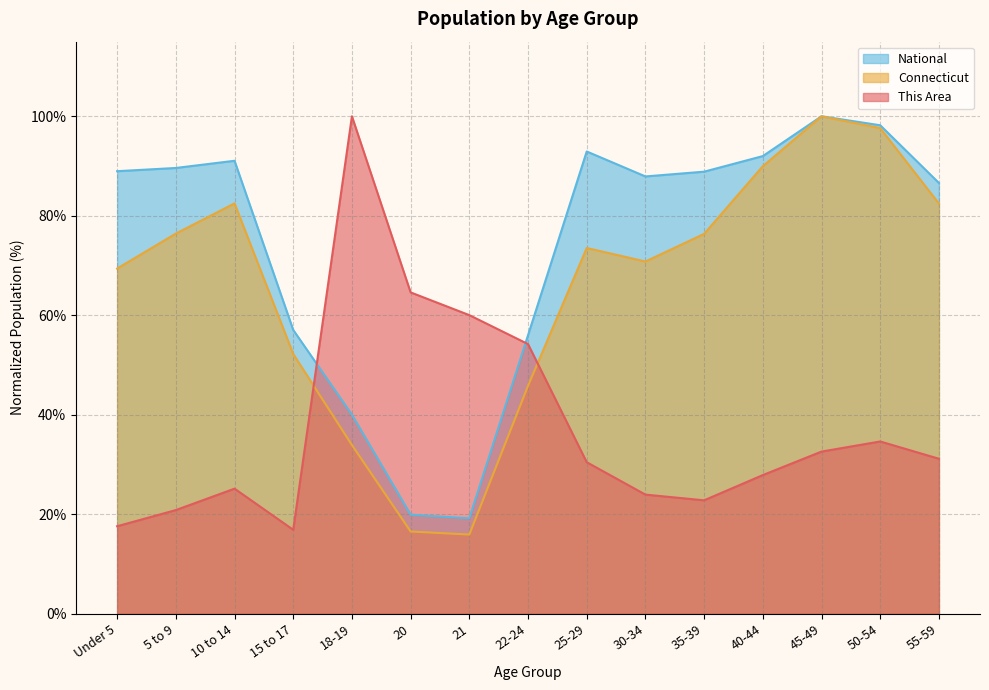

True or false: Connecticut and National cross at least once.

False